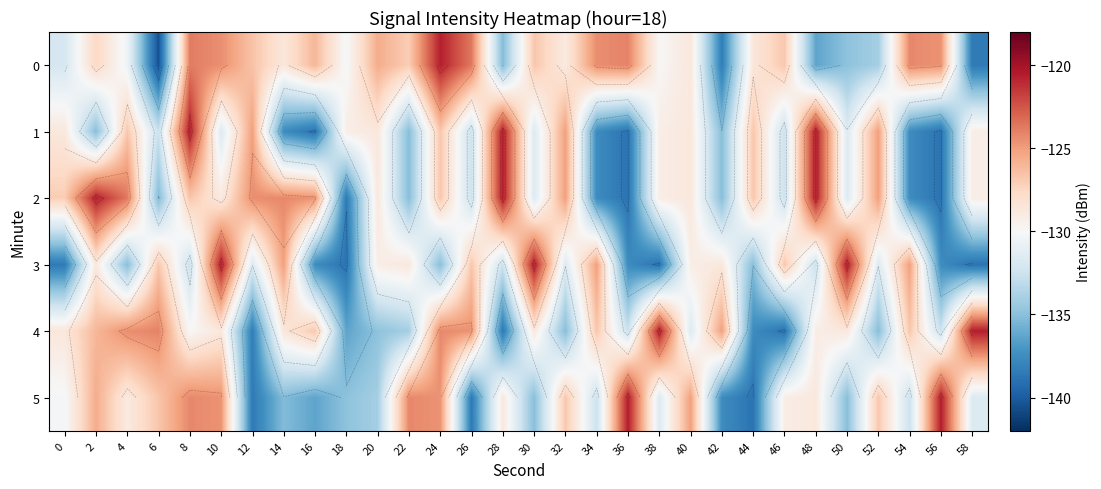

Which category has the highest value in the 0 series?

24